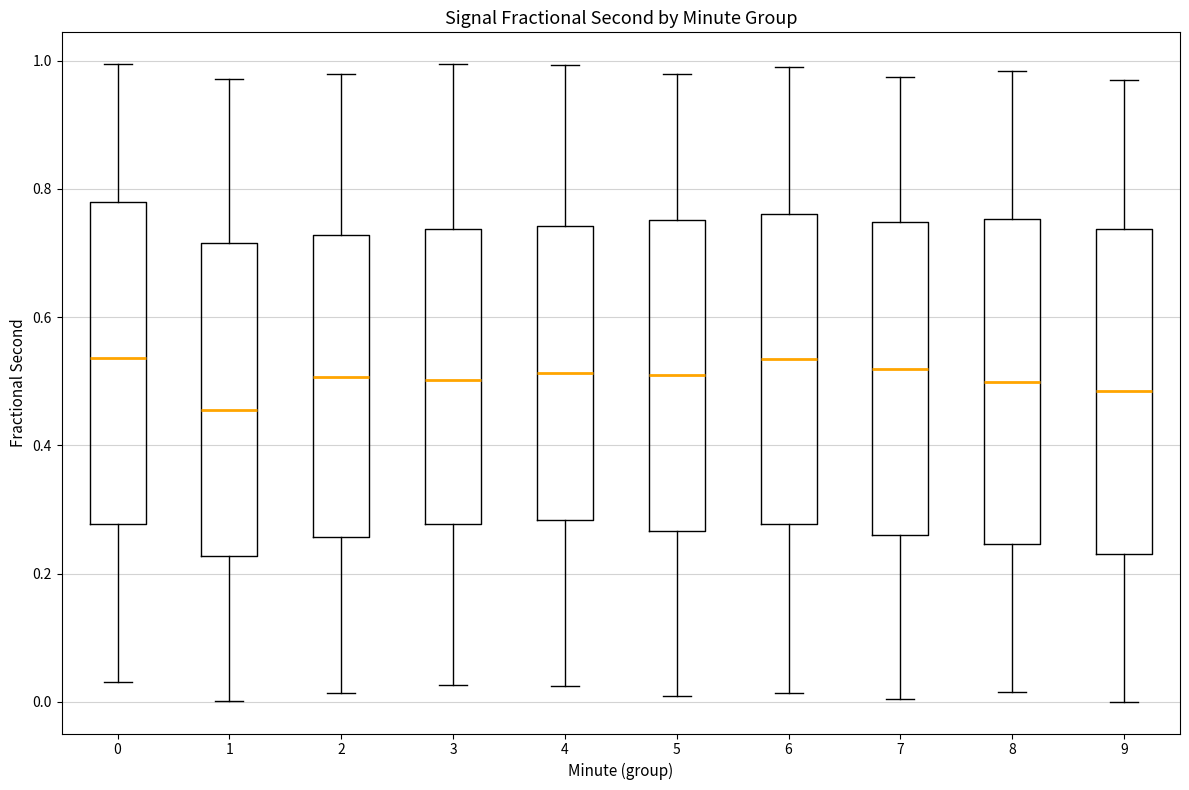

Where does the lower whisker of the box at x = 6 end on the y-axis? The values are not printed on the chart, so give them approximately, as read against the axis.

0.02